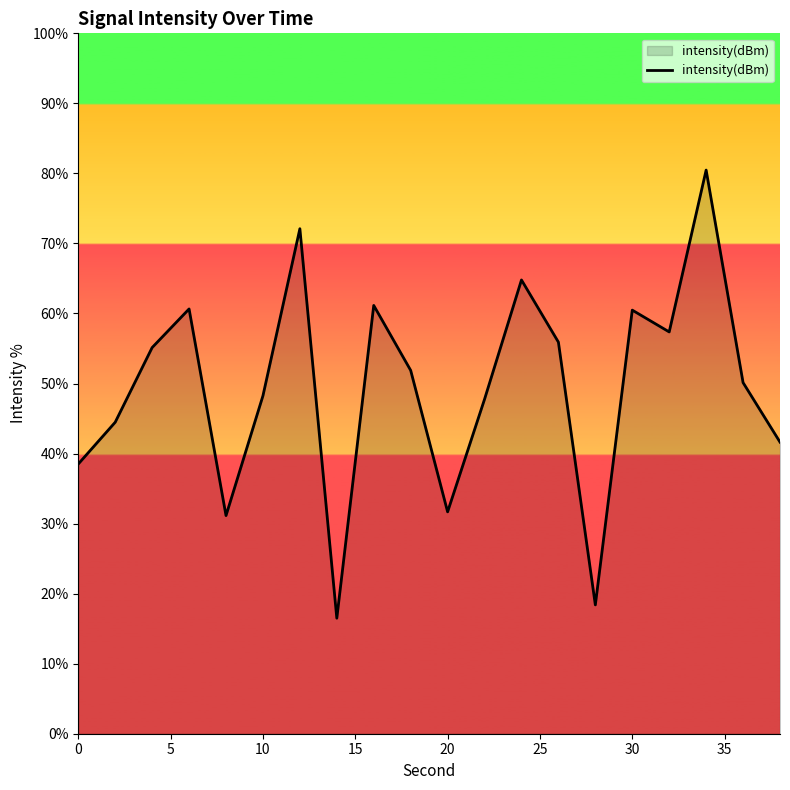

What is the smallest value displayed?

16.5